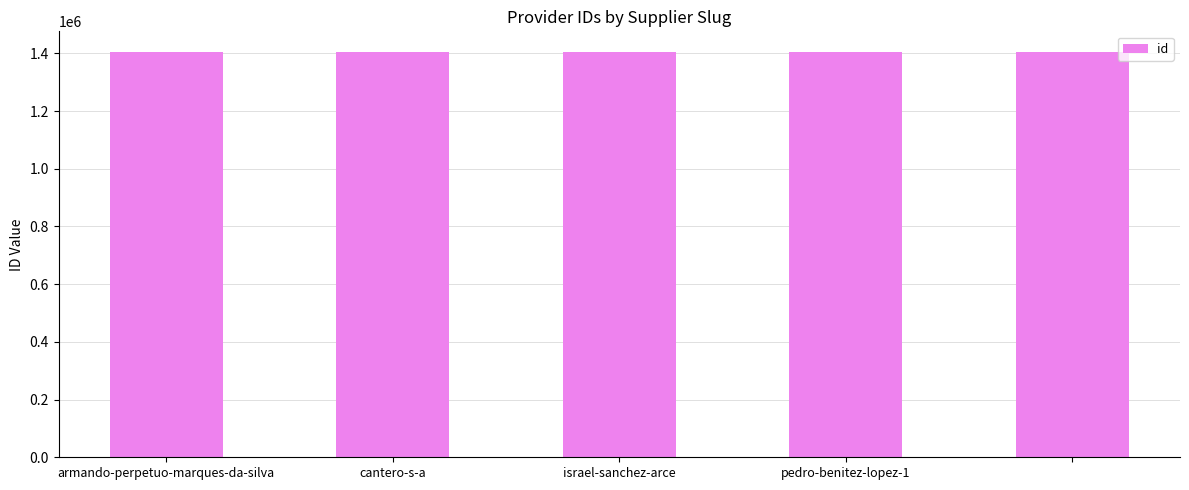

What is the value of the 3rd bar from the left?

1405936